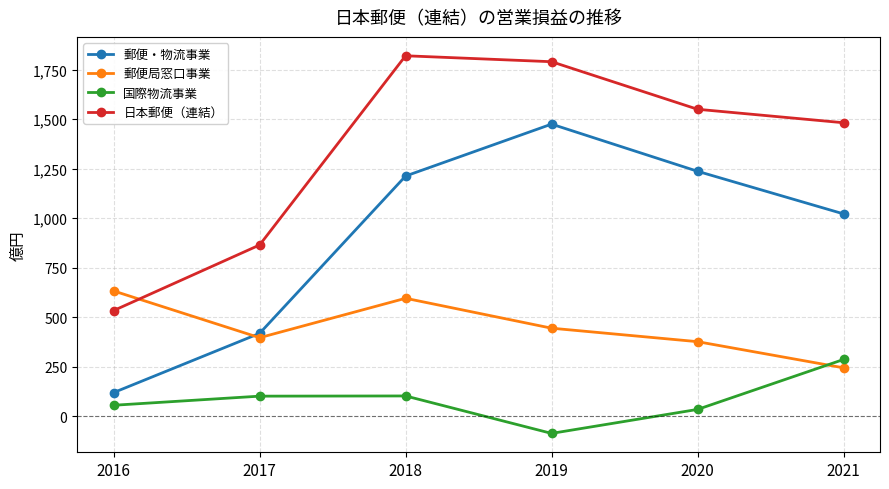

What is the approximate value of 郵便局窓口事業 at 2018?

596